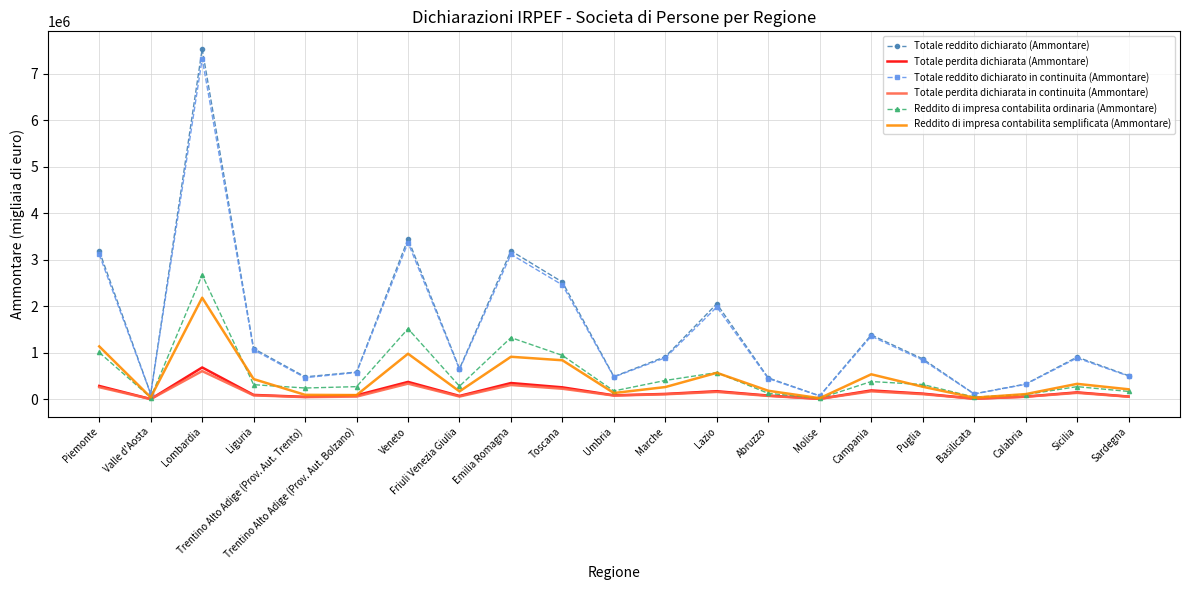

How many categories are shown in the chart?

21